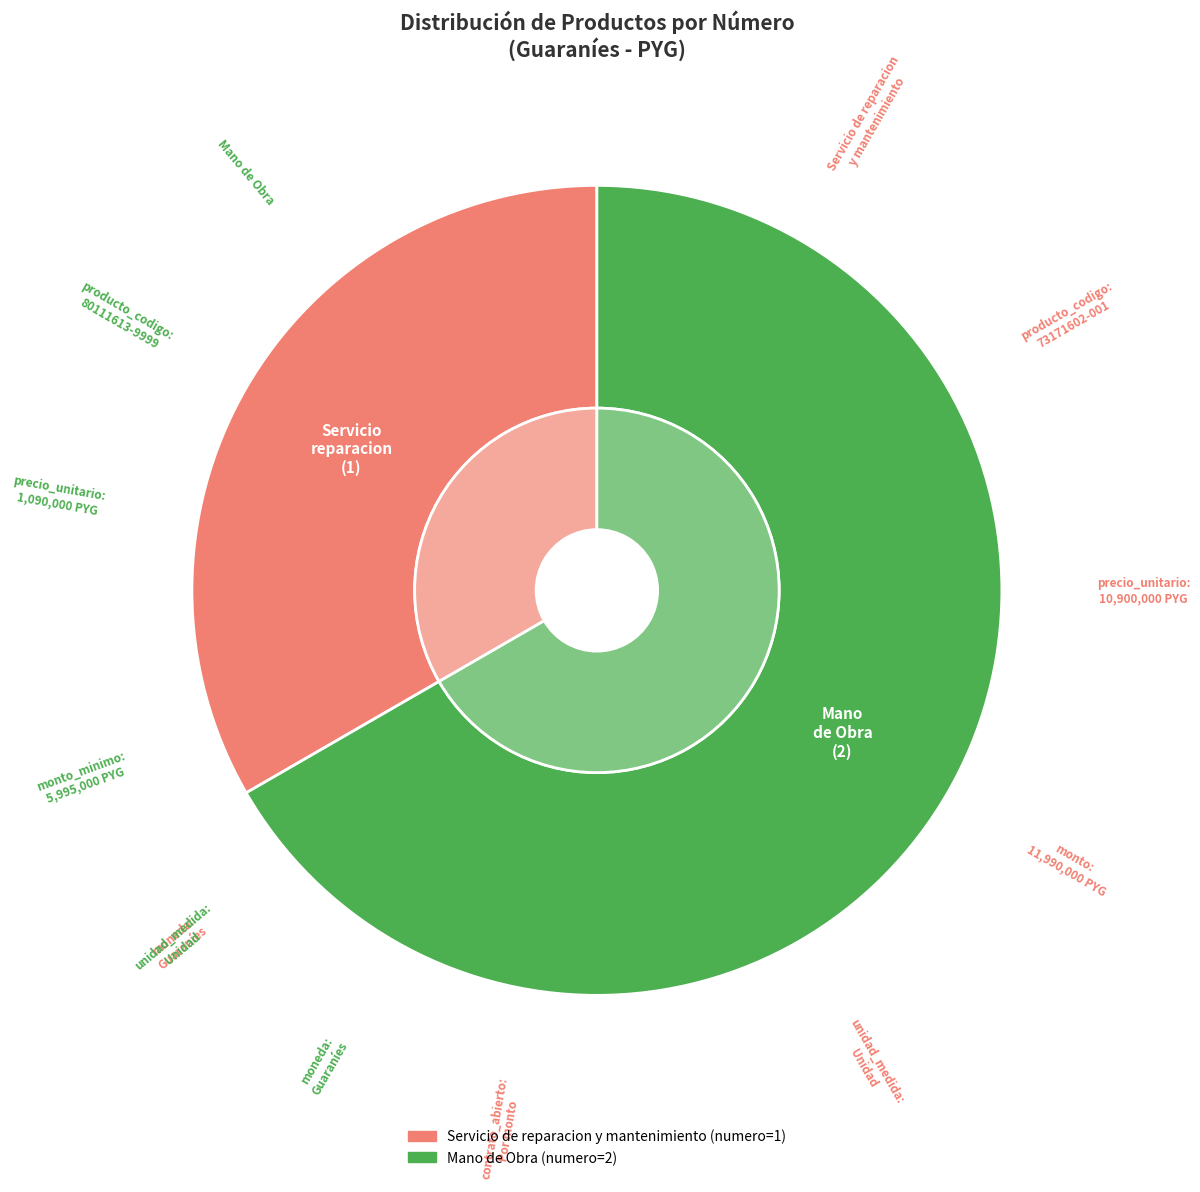

True or false: Mano de Obra accounts for 67% of the total.

True